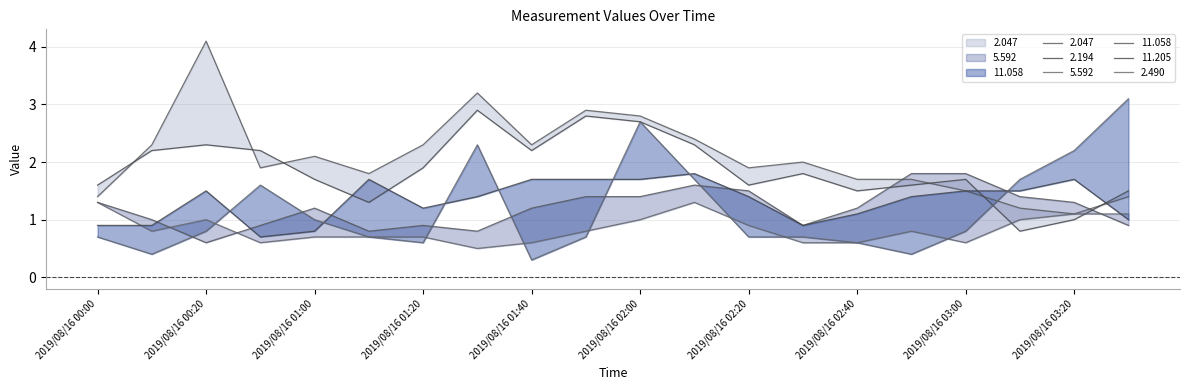

Which series has the largest range (max minus min)?

2.047